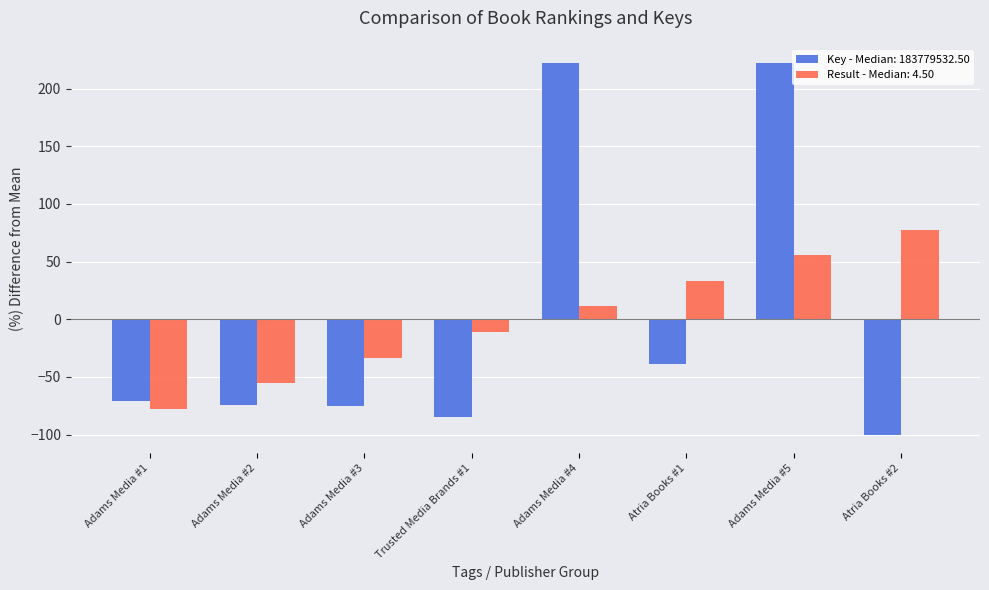

What is the difference between the Key - Median: 183779532.50 values at Trusted Media Brands #1 and Adams Media #4?

306.7